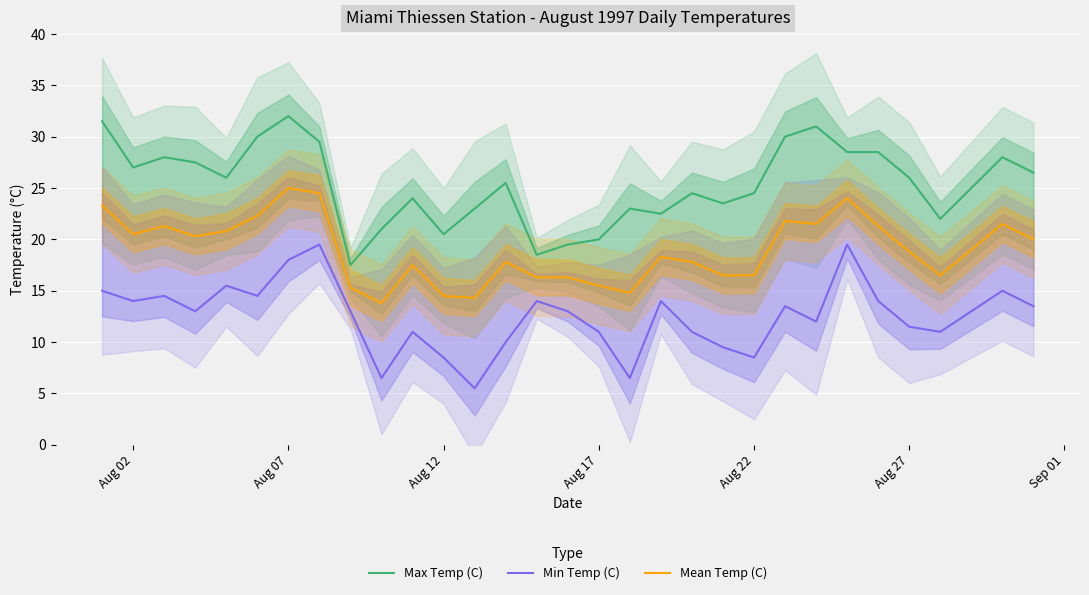

True or false: Max Temp (C) and Mean Temp (C) intersect in this chart.

False